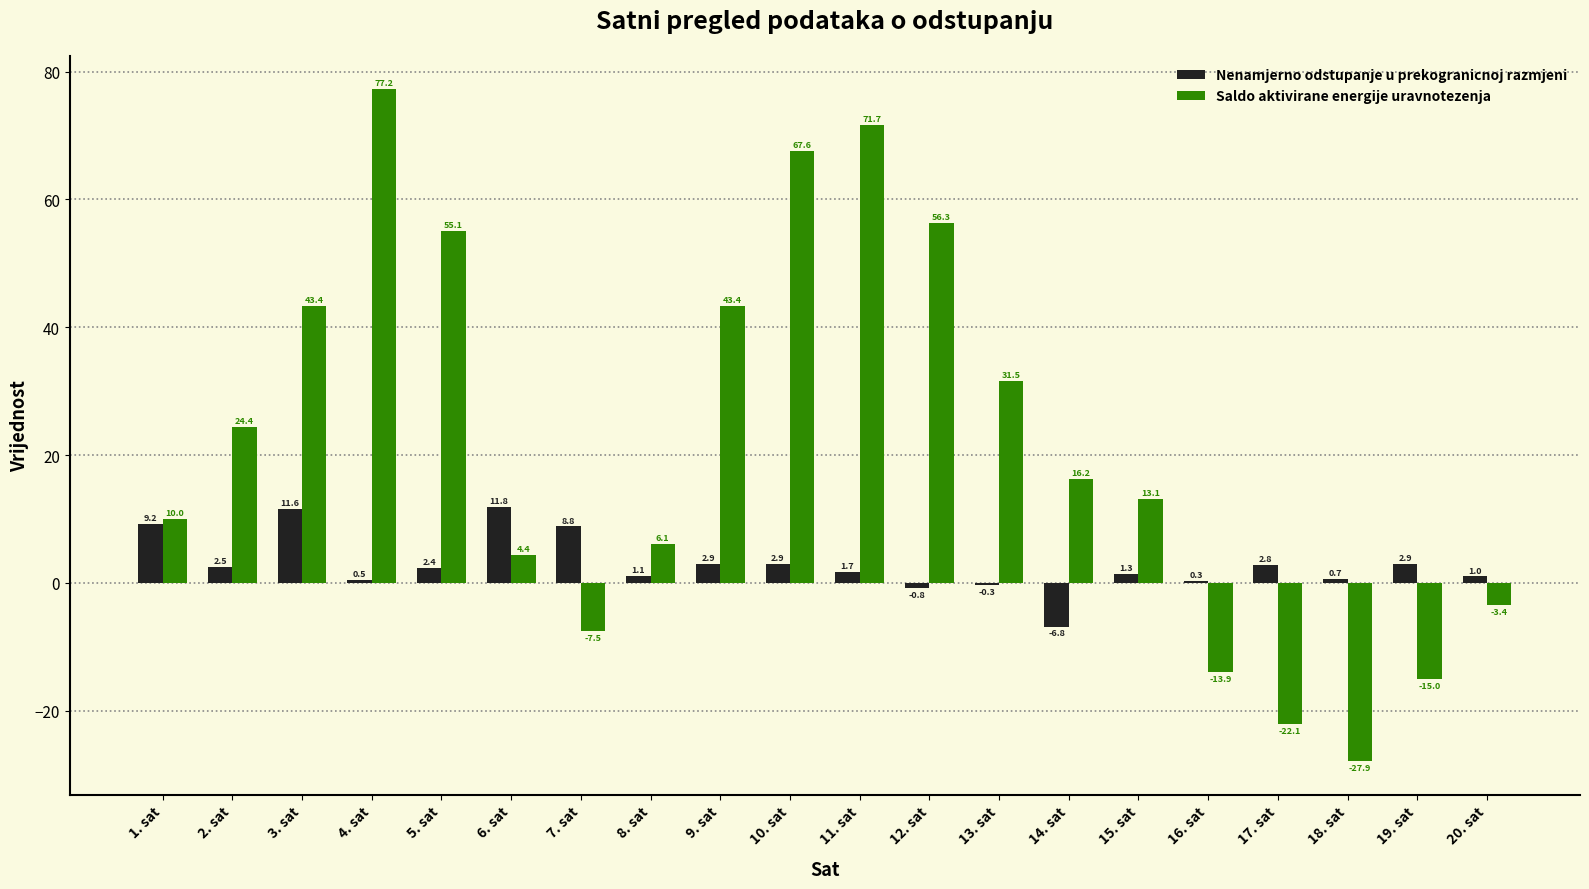

Between 1. sat and 12. sat, which series saw the biggest shift?

Saldo aktivirane energije uravnotezenja